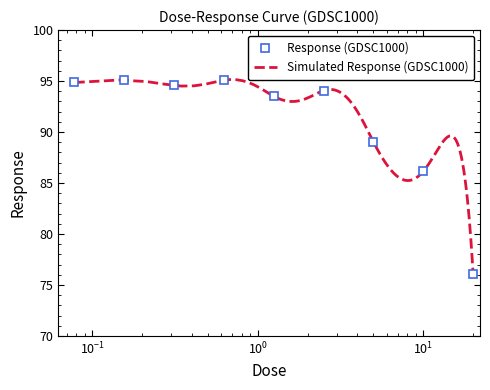

What is the smallest value displayed?

76.1